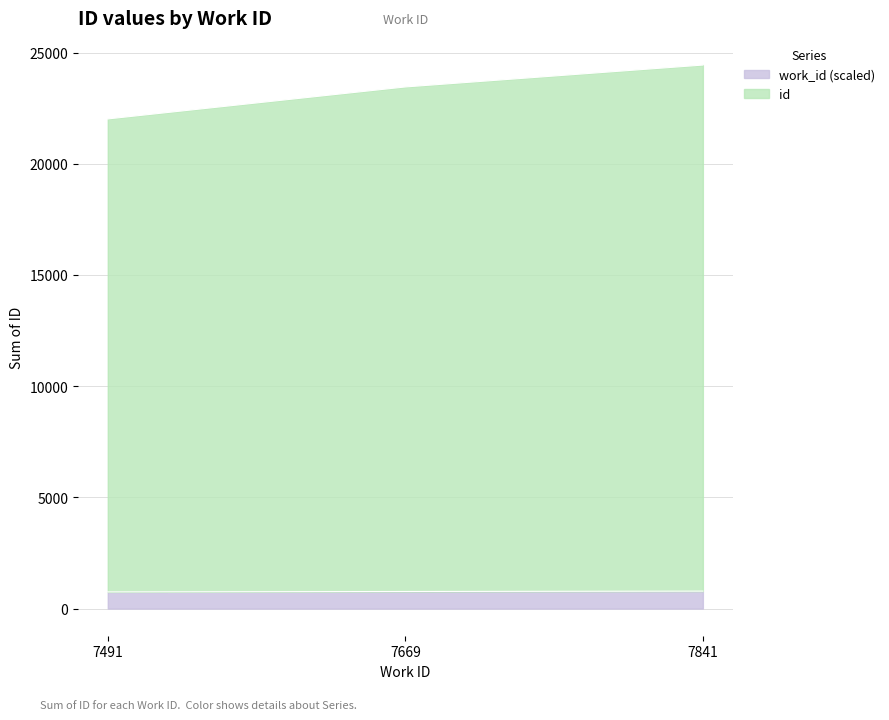

The value of id at 7841 is 12504.1. True or false?

False